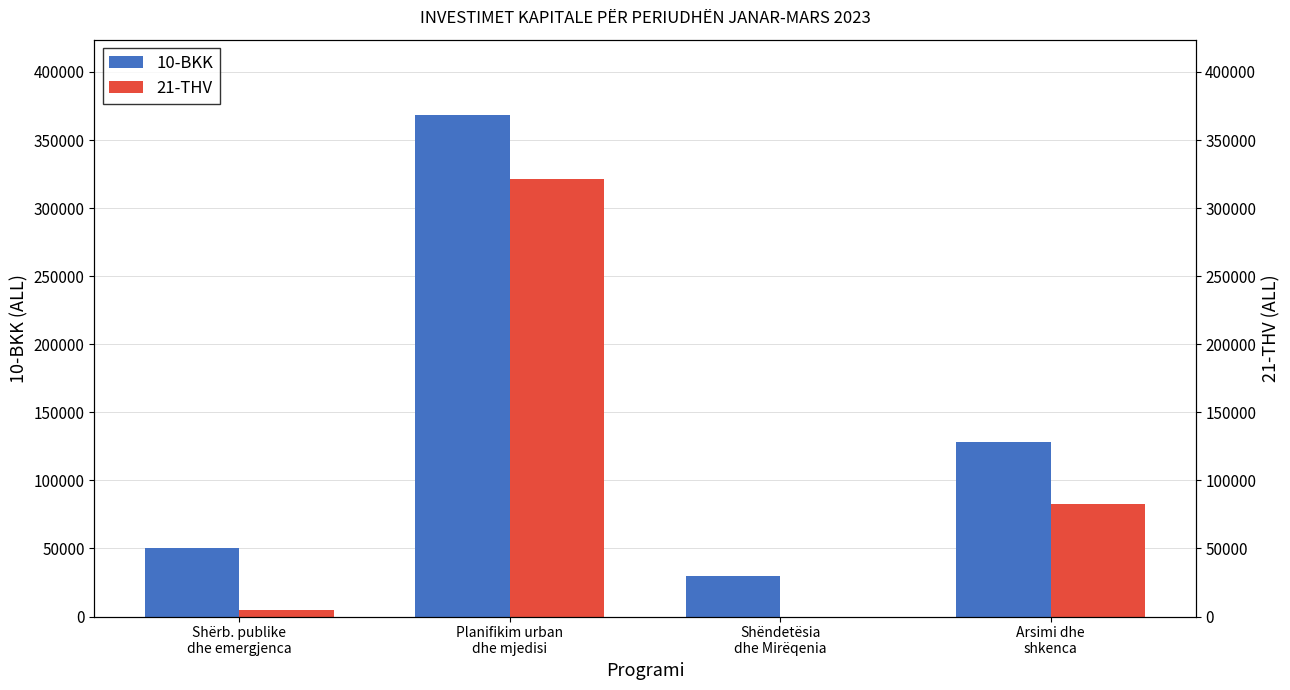

The value of 21-THV at Shërb. publike
dhe emergjenca is 5000. True or false?

True